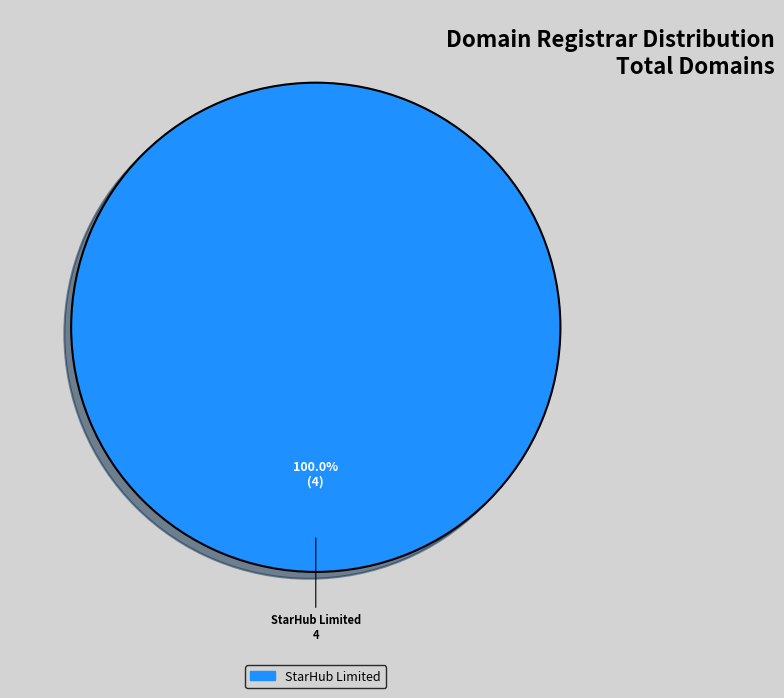

Is there any slice that represents more than half of the pie?

Yes